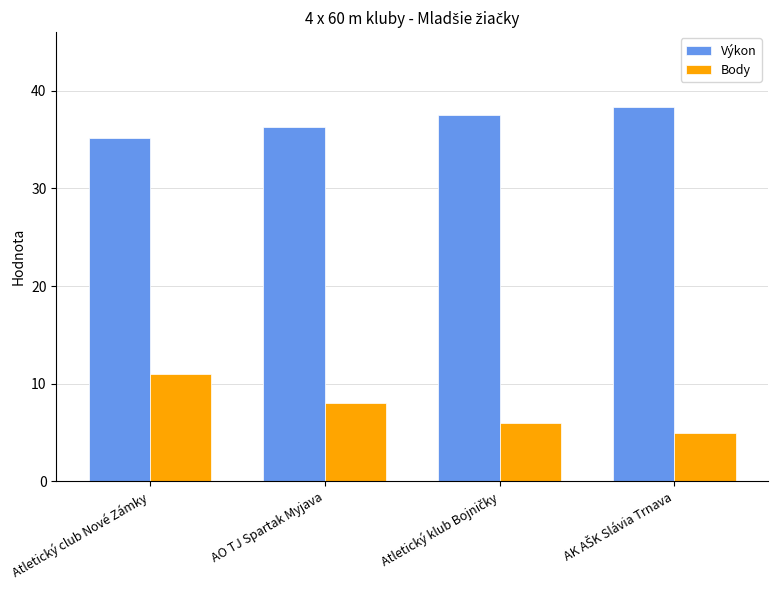

What is the maximum value for Výkon?

38.3